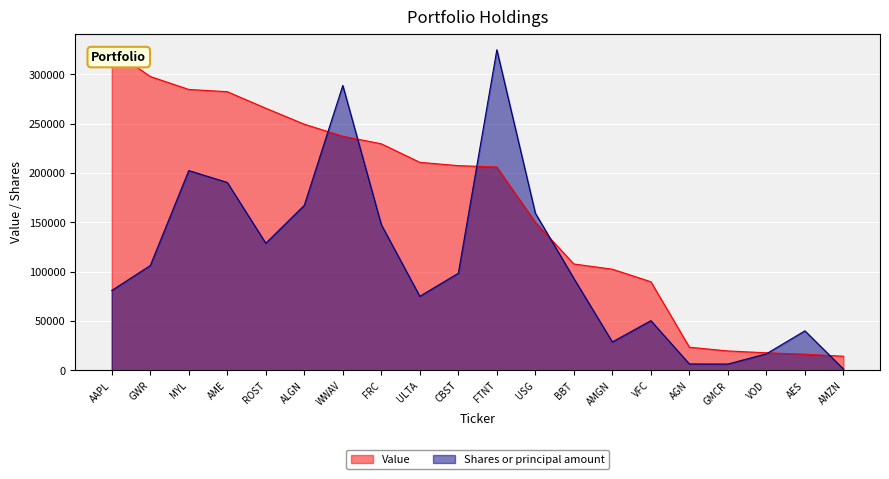

Reading left to right, list all the values displayed in this chart.

Value: 324854.0	297761.2	284661.1	282386.6	265630.0	249449.2	237241.6	229611.9	210839.8	207471.2	206060.5	150089.9	107852.8	102584.0	89886.9	23551.4	19779.7	17908.3	16497.5	14424.5
Shares or principal amount: 81032.0	106270.0	202475.0	190479.0	128909.0	167293.0	288711.0	147704.0	75159.0	98513.0	324854.0	159310.0	93252.0	28891.0	50449.0	6595.0	6505.0	16895.0	40152.0	1489.0